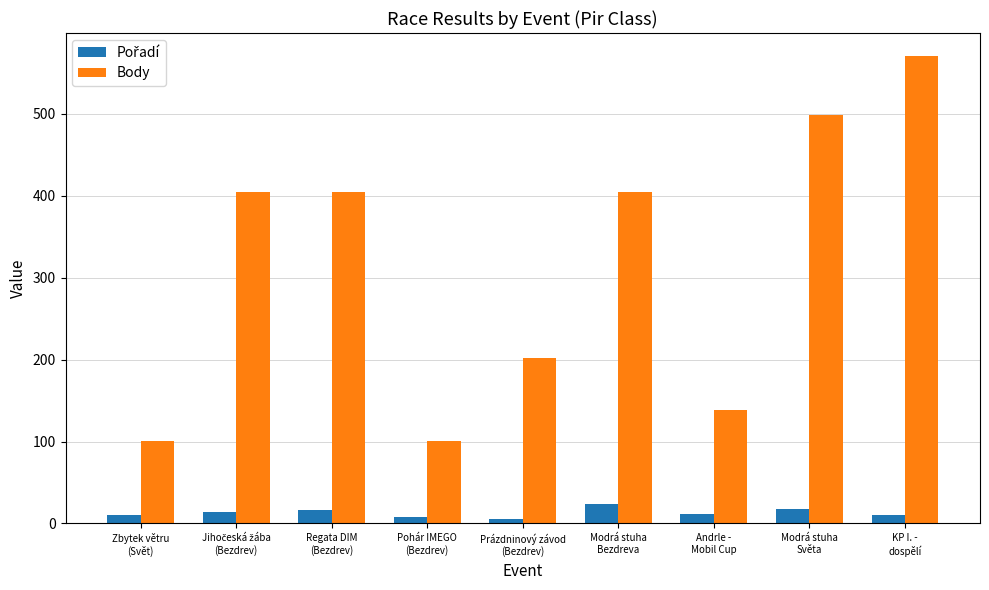

What is the difference between the second highest and second lowest values in the Body series?

397